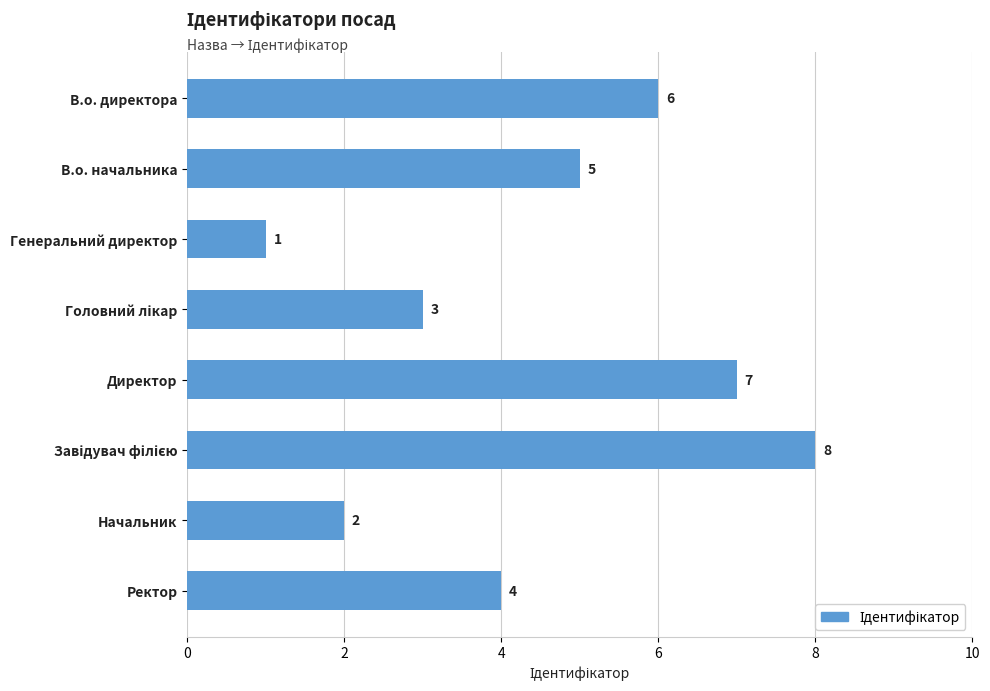

How many bars are there in total?

8